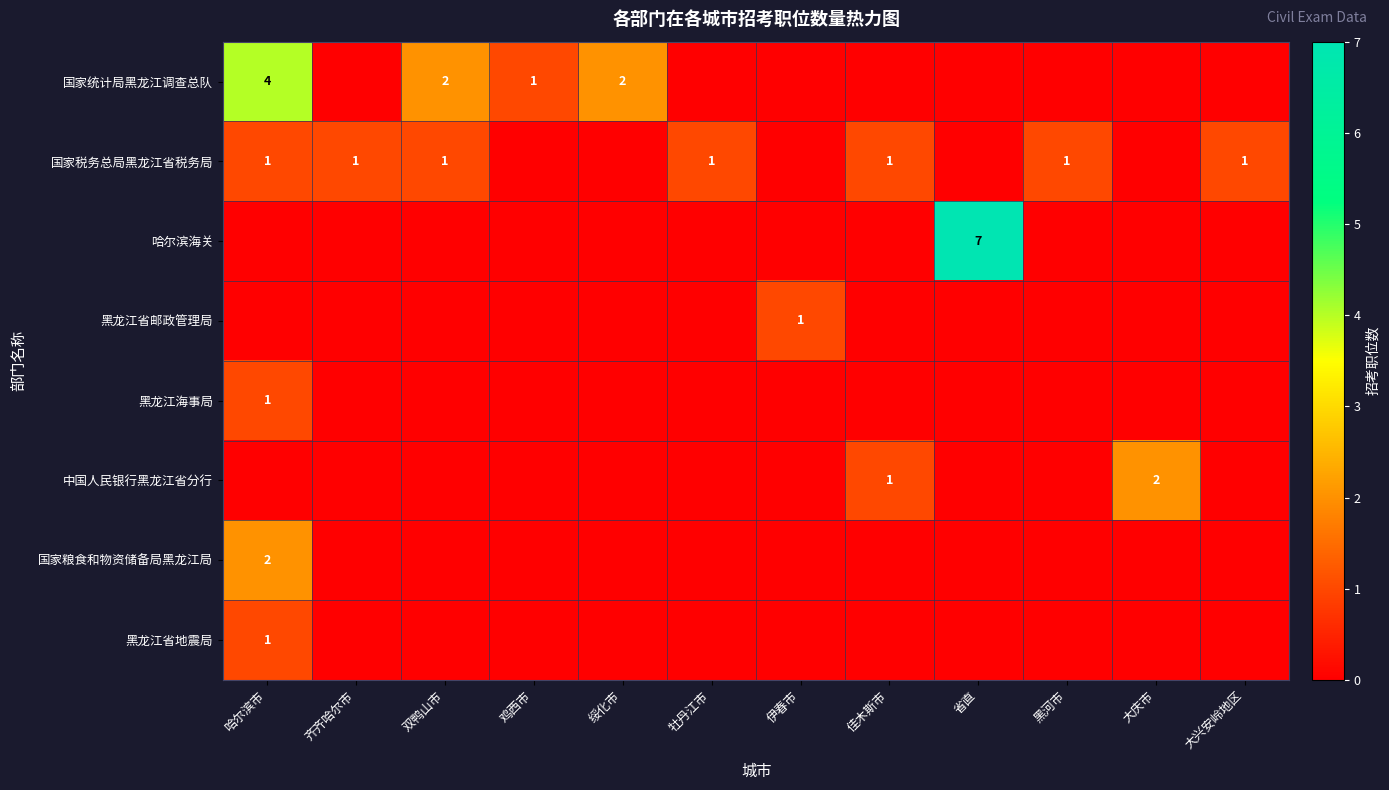

What is the maximum value shown in the chart?

7